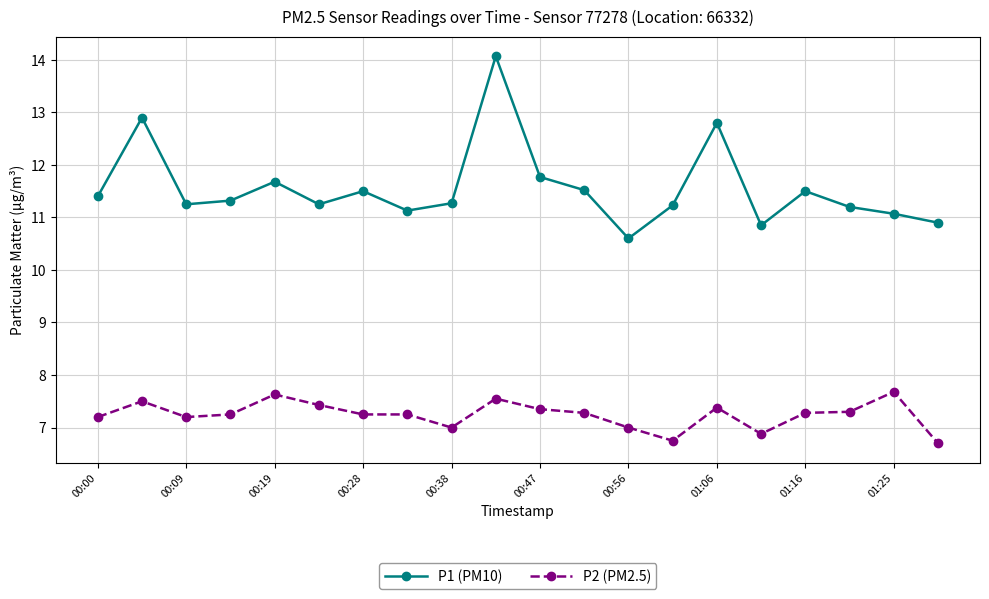

True or false: P2 (PM2.5) has more than 2 points higher than both neighbors.

True